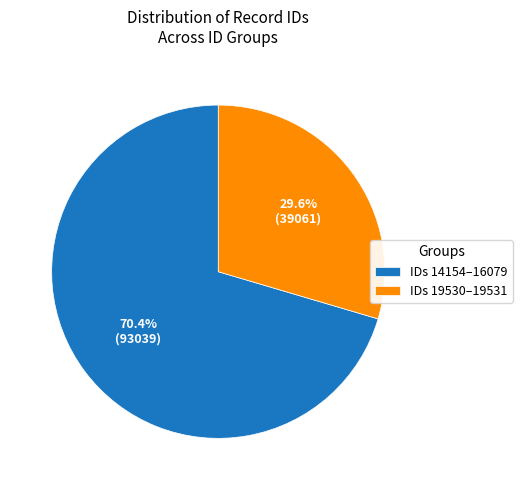

To the nearest percent, what is the average slice percentage?

50%